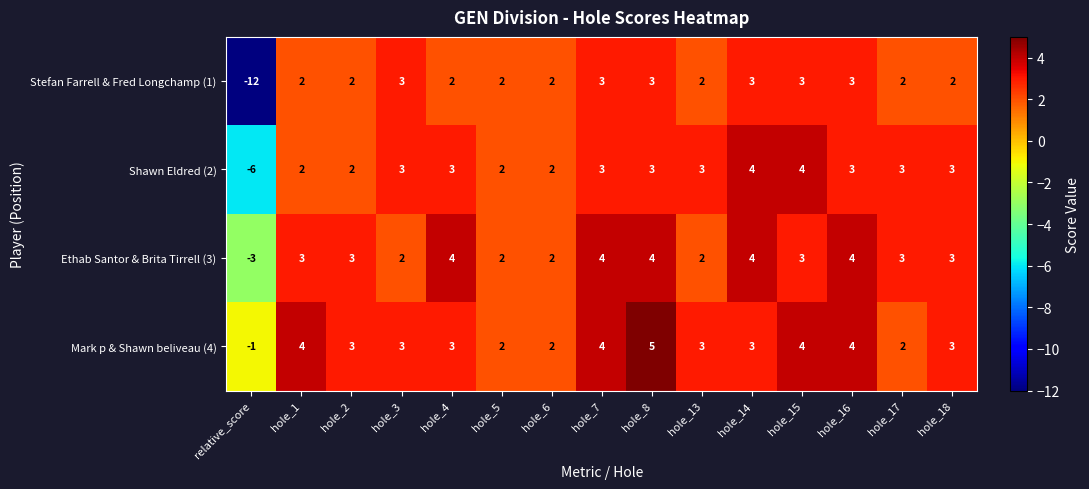

How many data points does each series have?

15